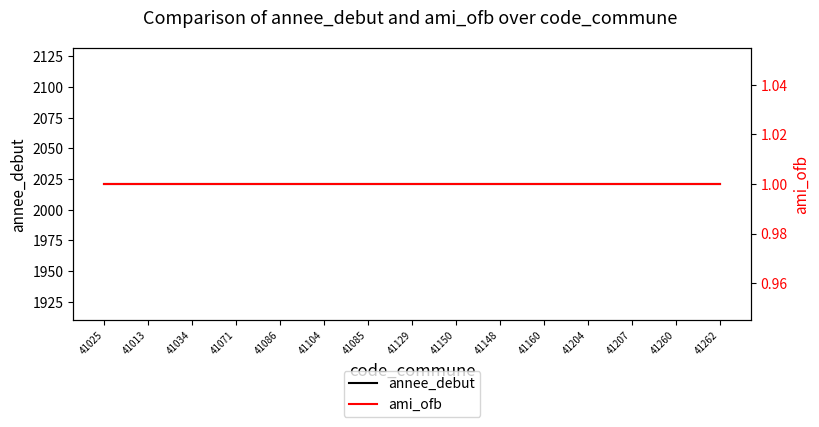

What is the average value of the annee_debut series?

2021